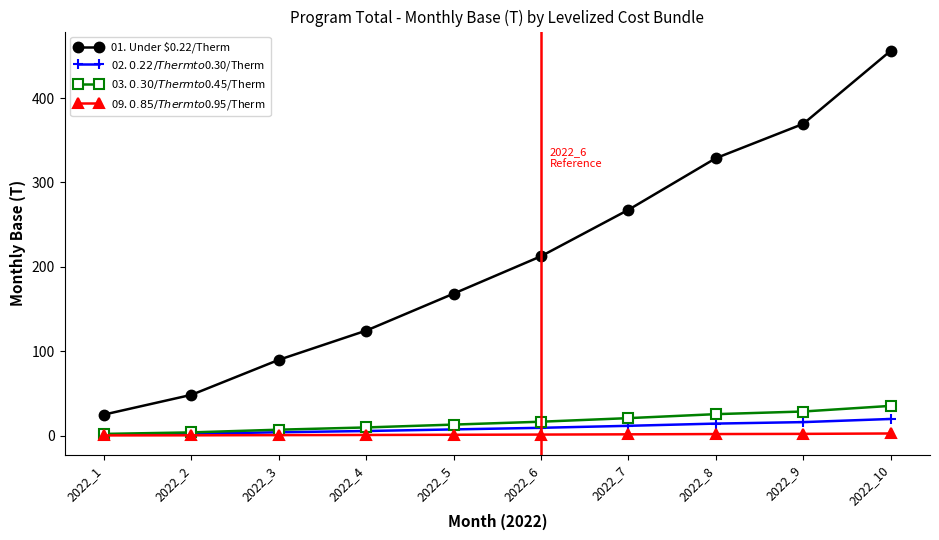

What is the maximum value for 01. Under $0.22/Therm?

456.1